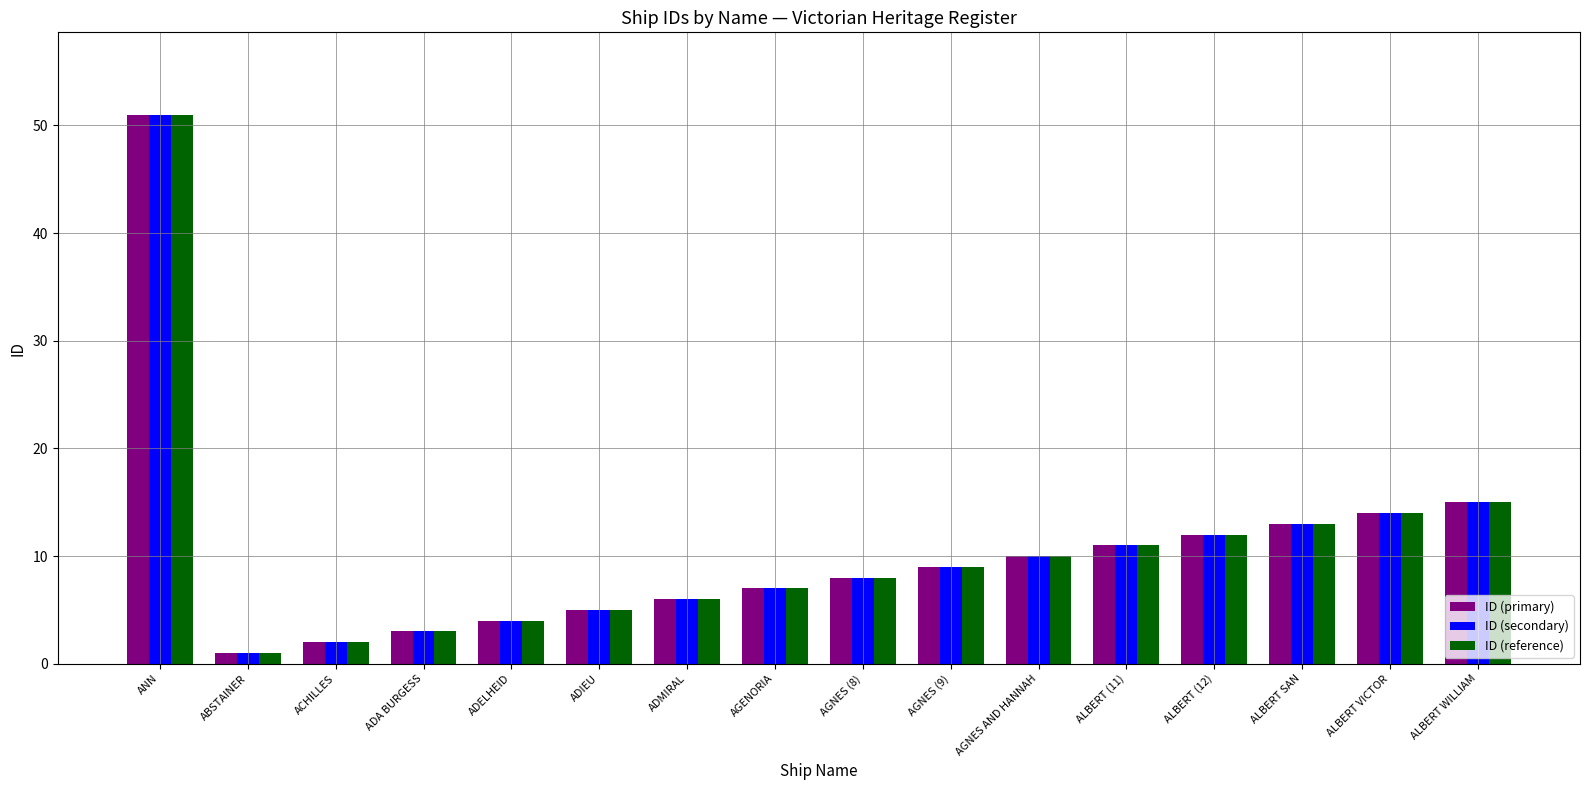

At which category is the sum across all series the highest?

ANN